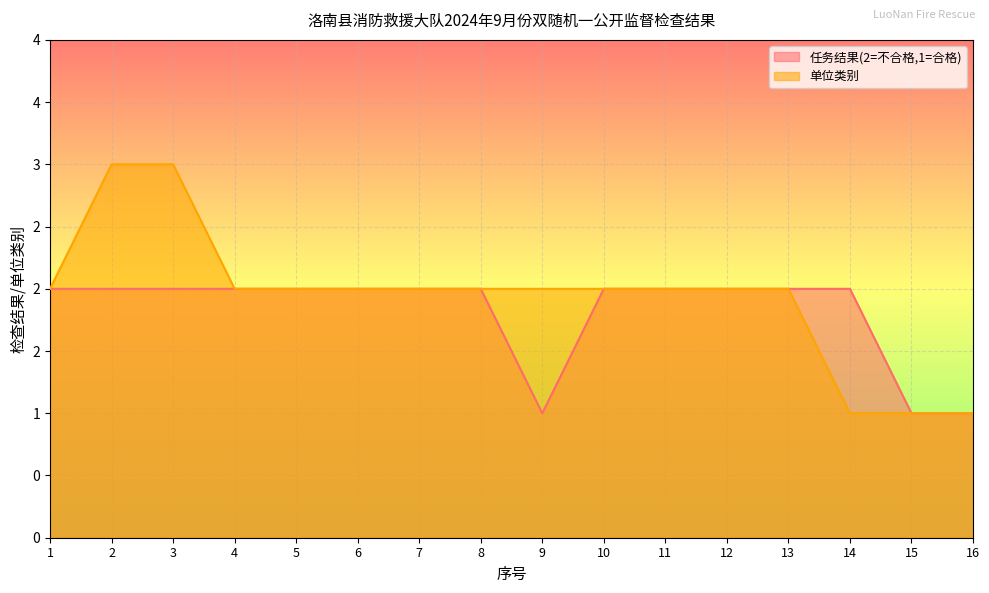

True or false: 单位类别 and 任务结果(2=不合格,1=合格) cross at least once.

False